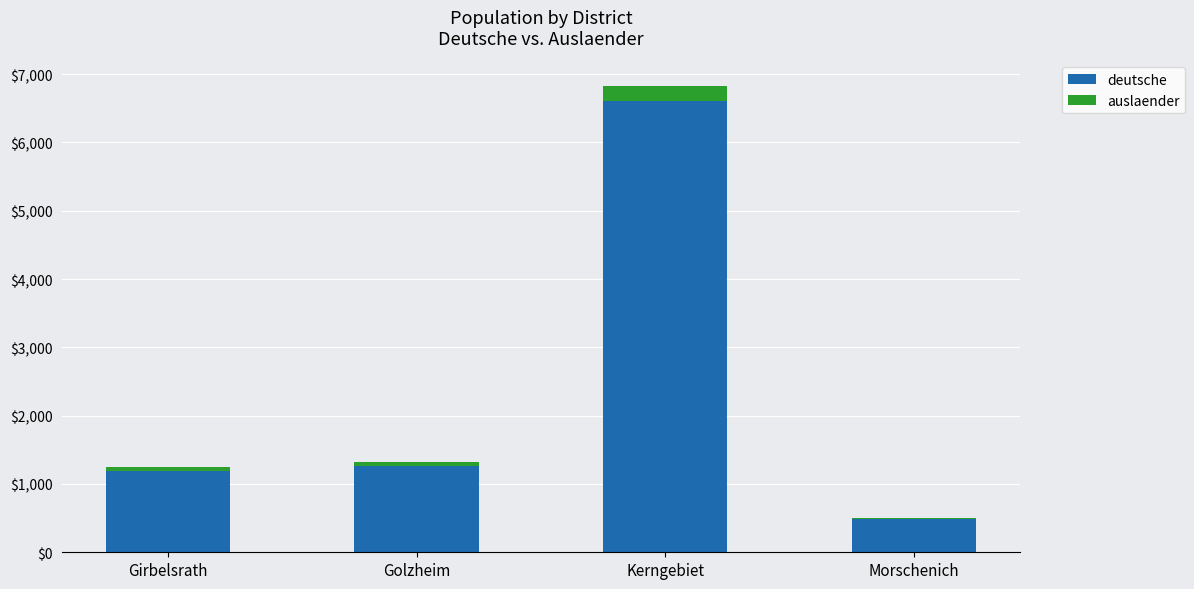

The deutsche series shows 4169 at Kerngebiet. True or false?

False